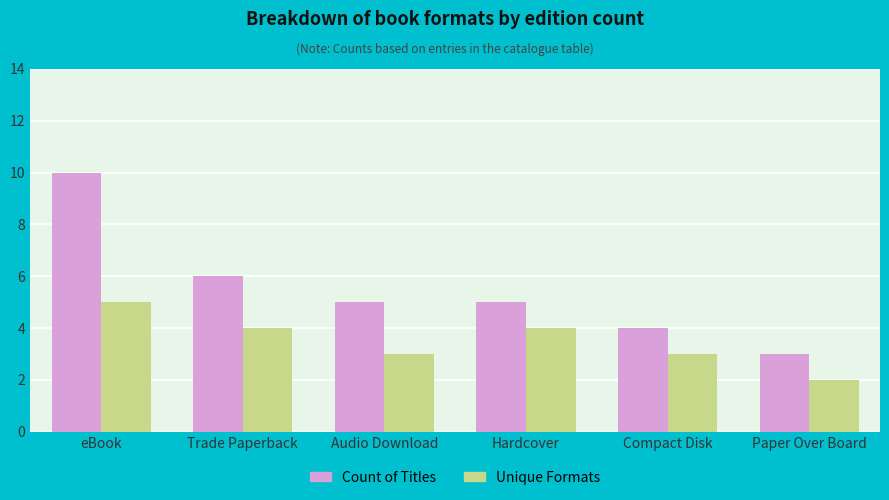

Reading left to right, extract all data points from this chart.

Count of Titles: 10	6	5	5	4	3
Unique Formats: 5	4	3	4	3	2